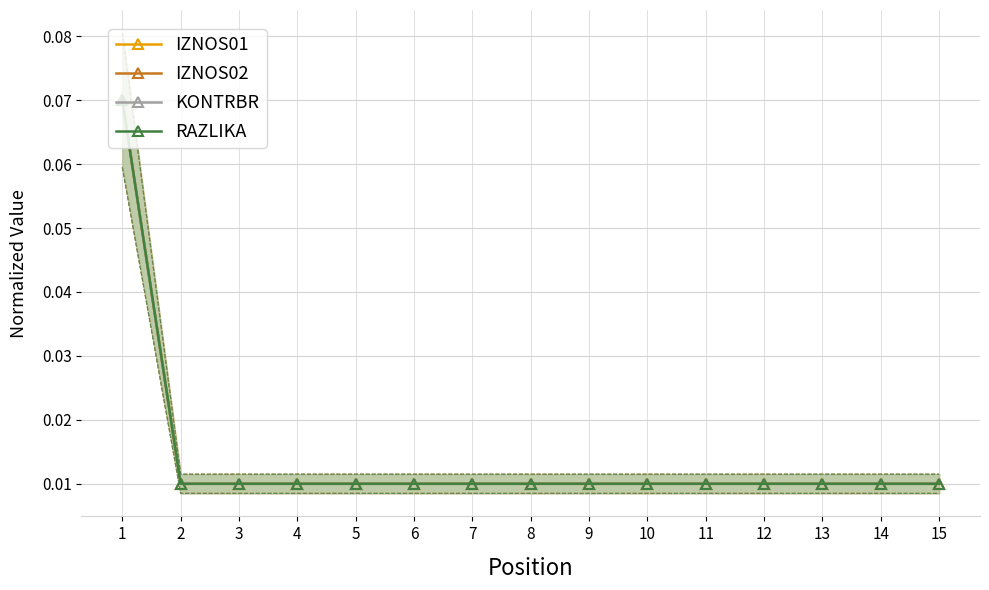

How many lines are shown in the chart?

4